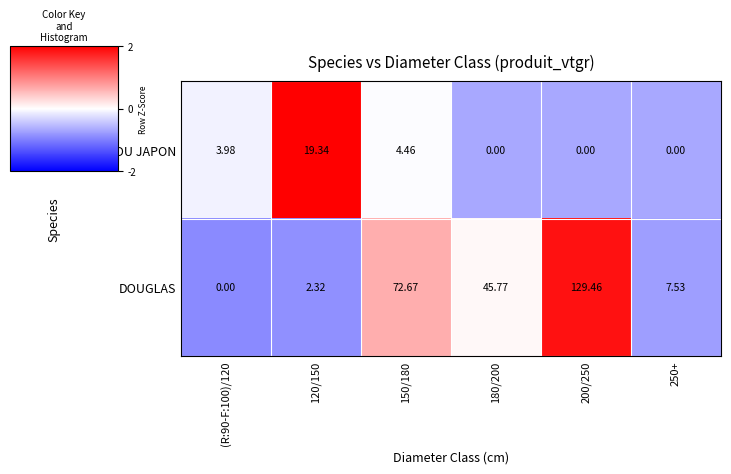

Which label corresponds to the largest value in the chart?

200/250